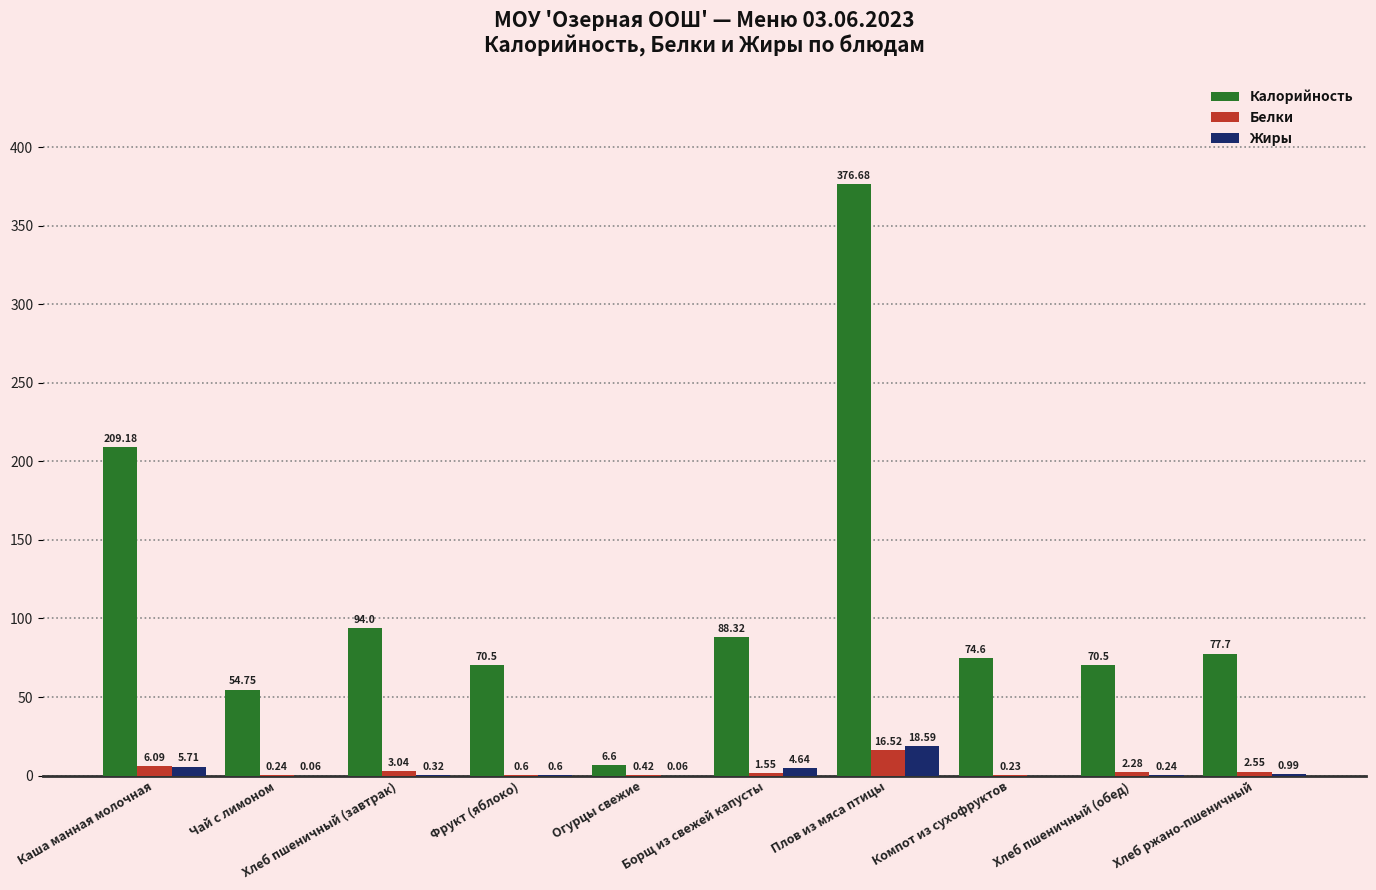

Which label corresponds to the largest value in the chart?

Плов из мяса птицы